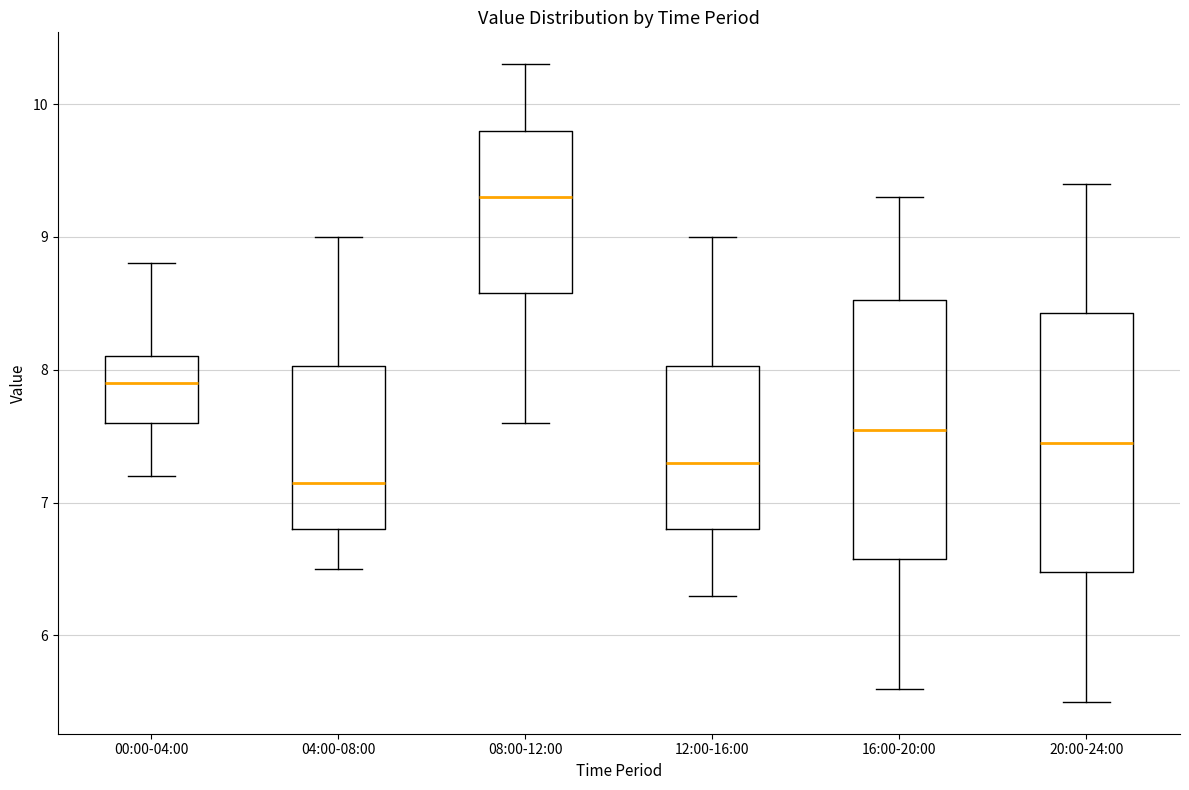

Where does the upper whisker of the box for 16:00-20:00 end on the y-axis? The values are not printed on the chart, so give them approximately, as read against the axis.

9.3